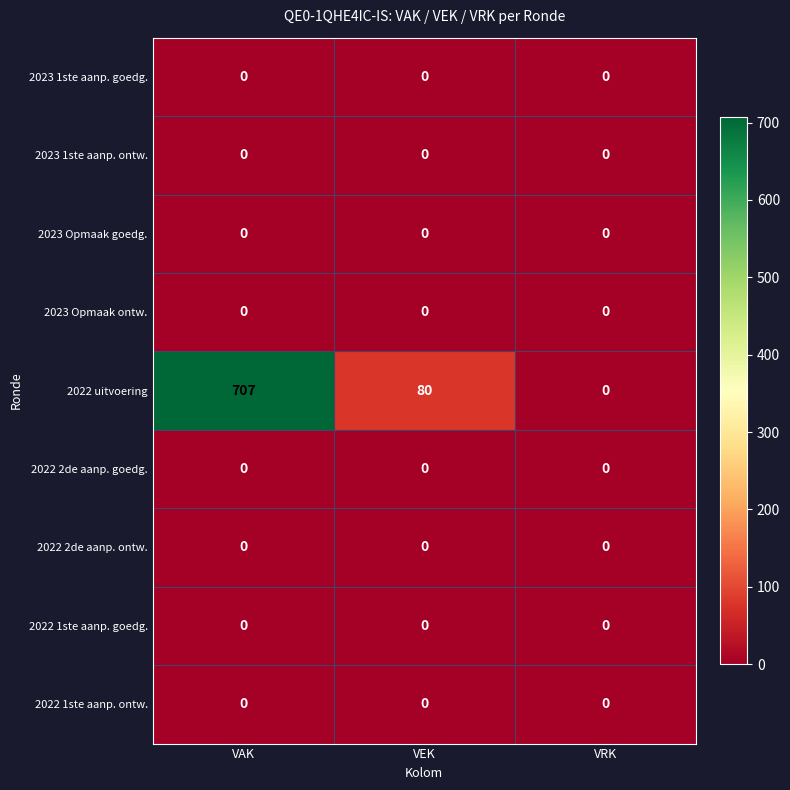

Between VAK and VRK, which series saw the biggest shift?

2022 uitvoering